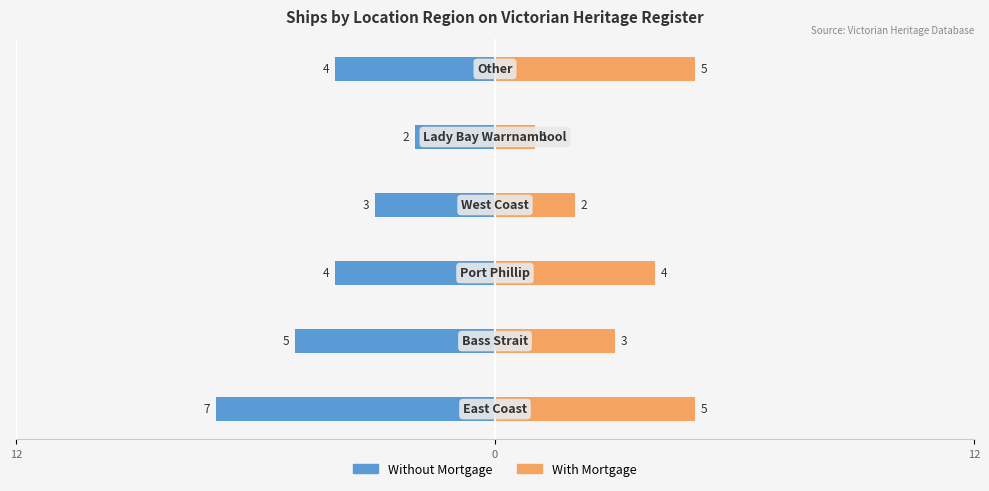

Reading left to right, what are all the values shown in this chart?

Without Mortgage: -7	-5	-4	-3	-2	-4
With Mortgage: 5	3	4	2	1	5